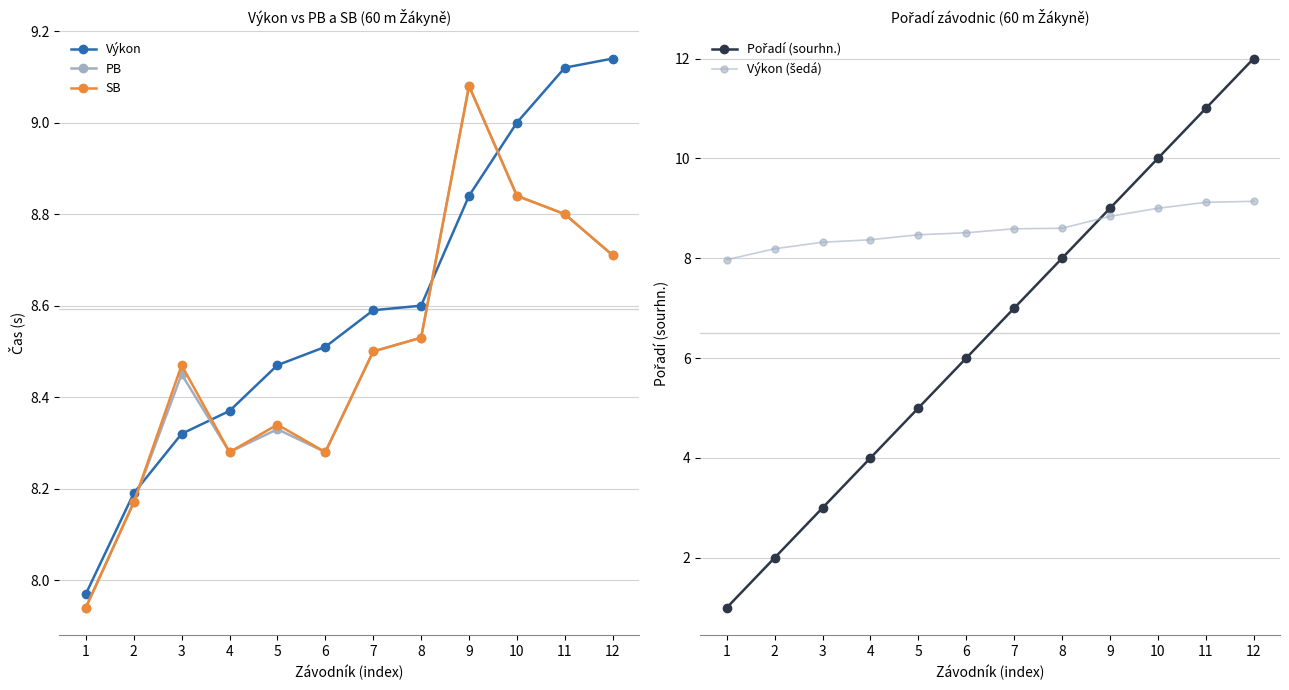

Between 12 and 2, which is larger?

12